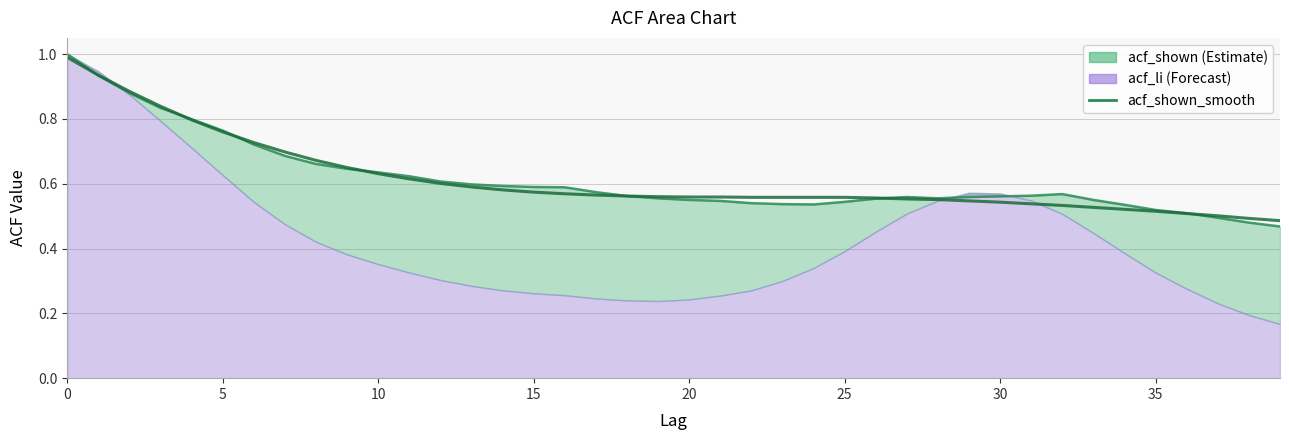

What is the approximate value at 29?

0.6